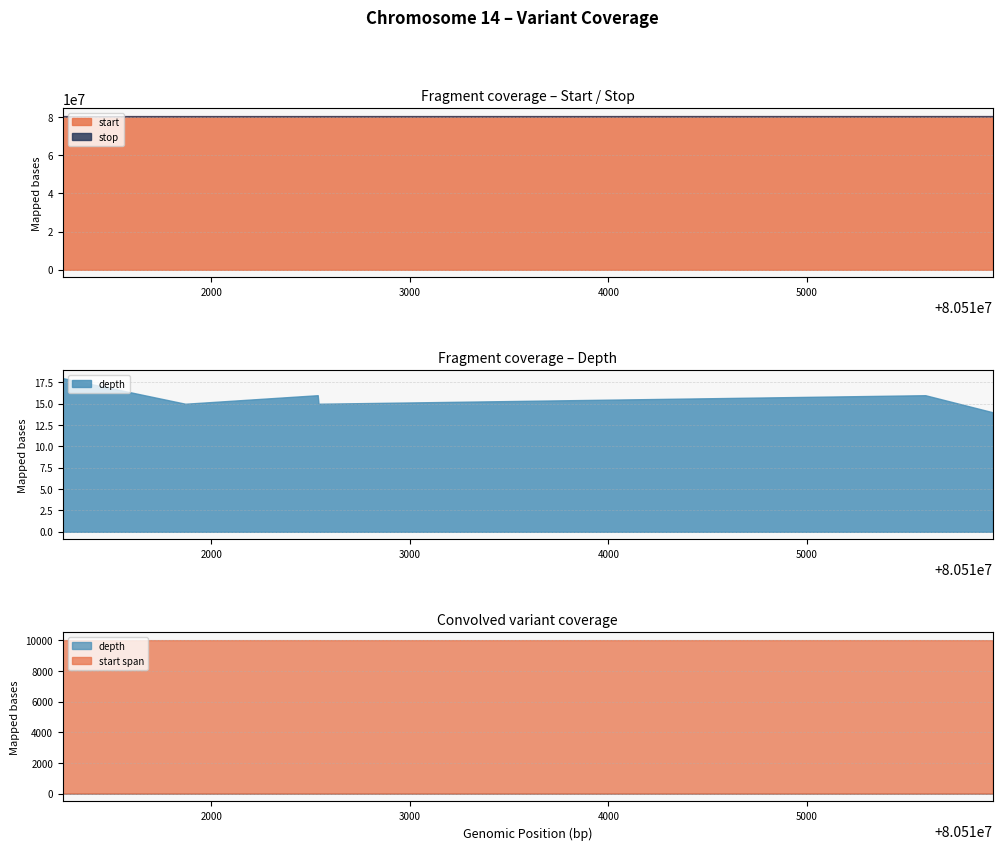

True or false: stop has a value of 28773415 at 49521050.

False